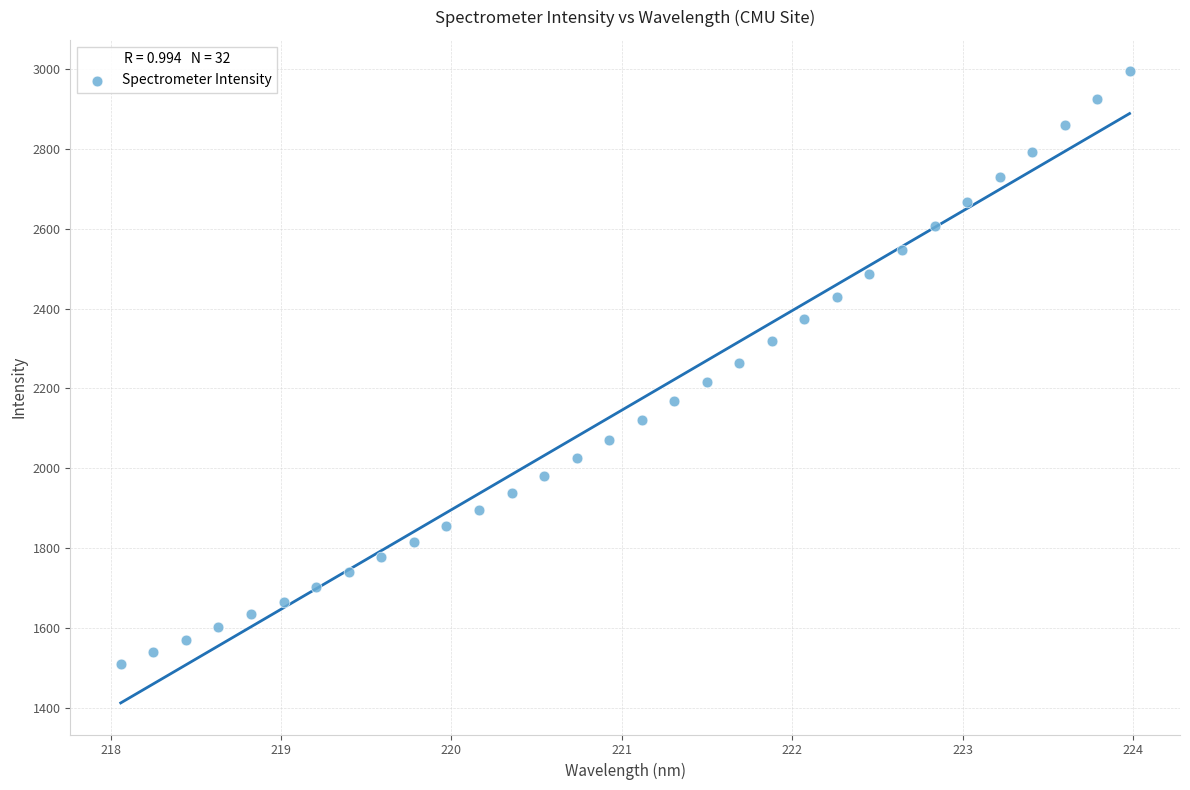

What is the range of Y values (max minus min)?

1484.6